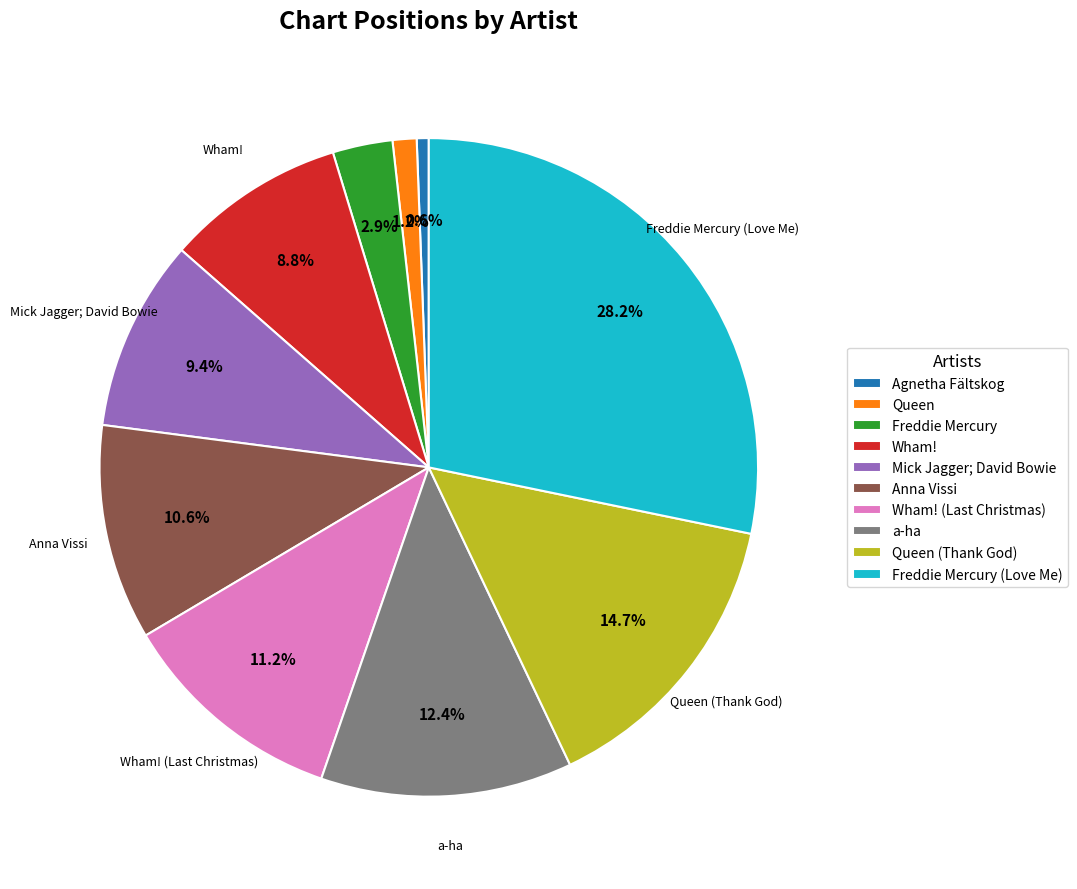

What percentage is NOT represented by Freddie Mercury (Love Me)?

71.8%